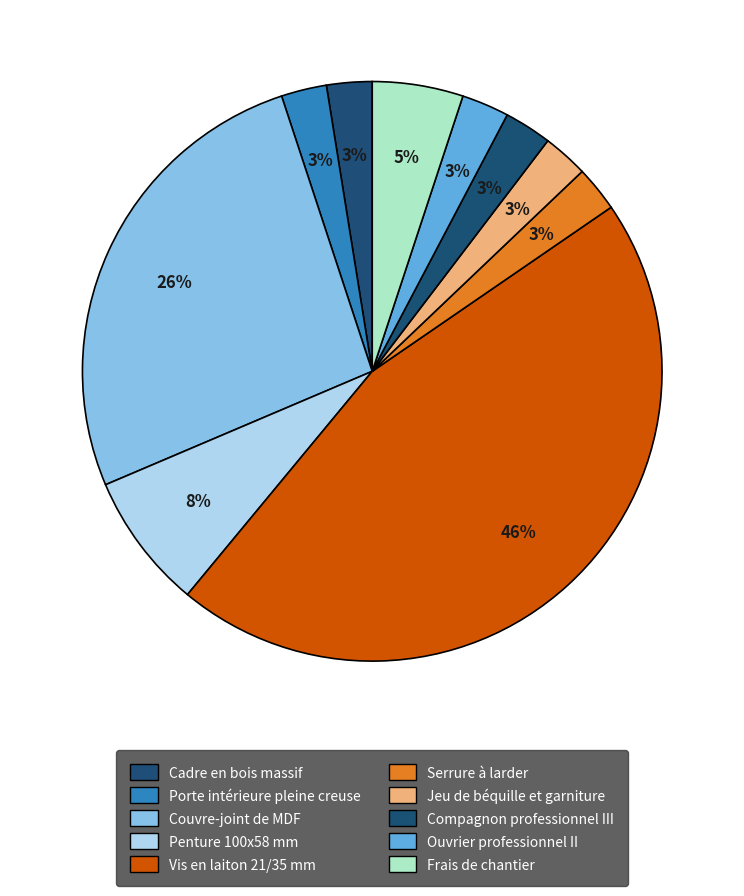

To the nearest percent, what portion does Frais de chantier represent?

5%